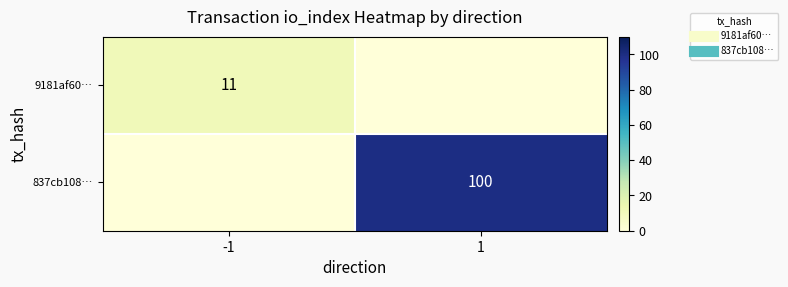

Which has a higher value, 1 or -1?

-1